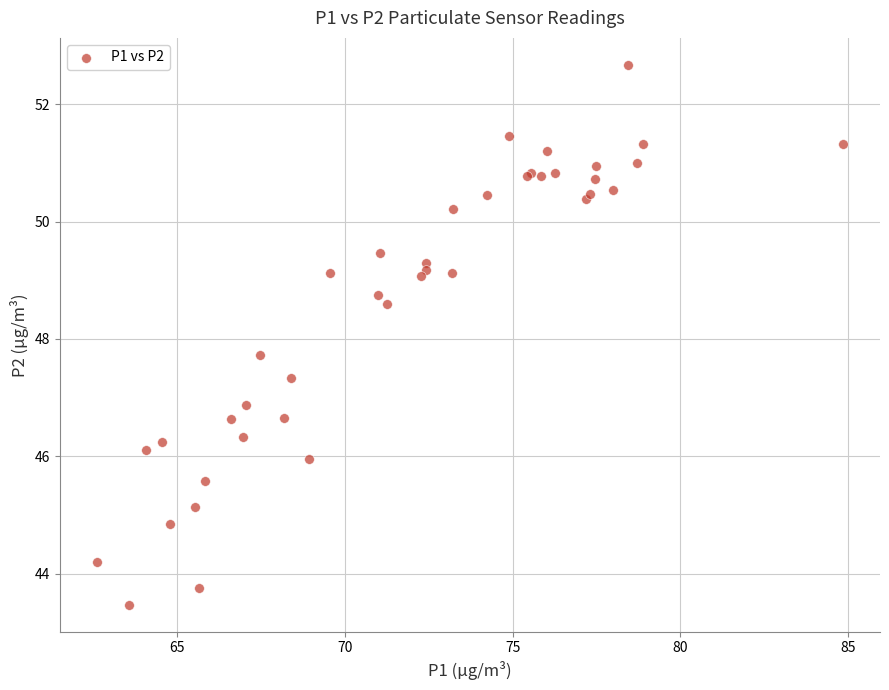

What Y value in the scatter plot is closest to 48?

47.7